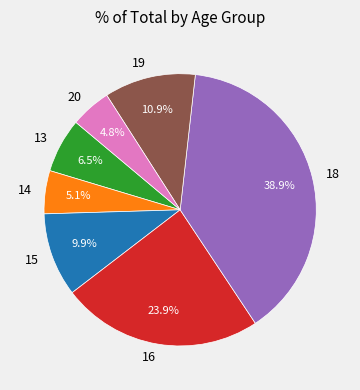

What is the largest slice in the pie chart?

18